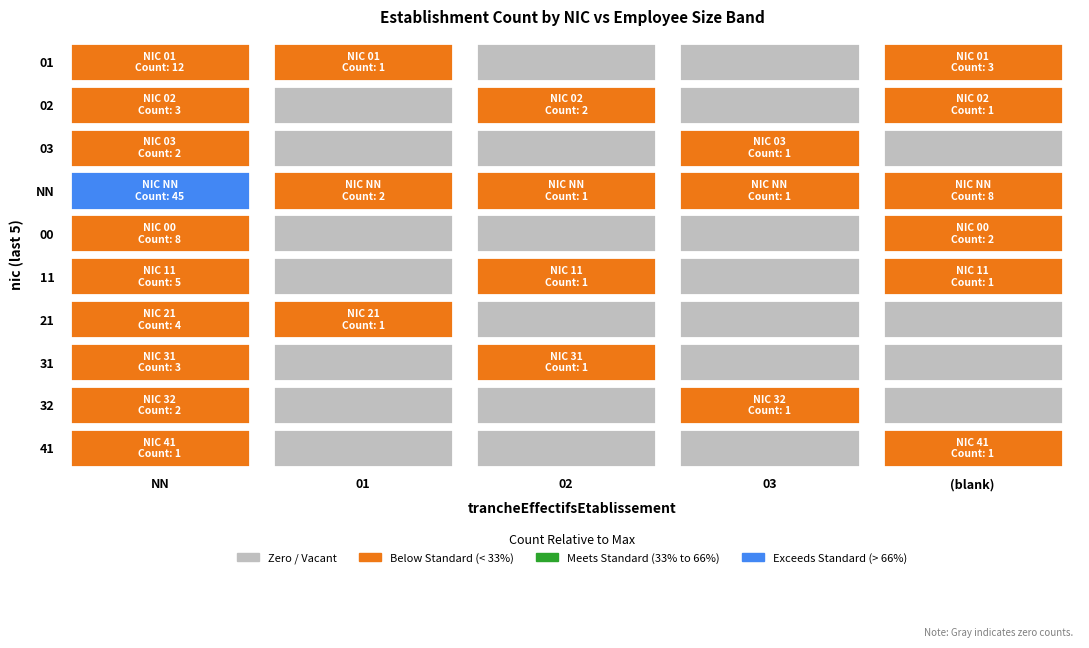

True or false: 03 has a value of 0 at 00.

True